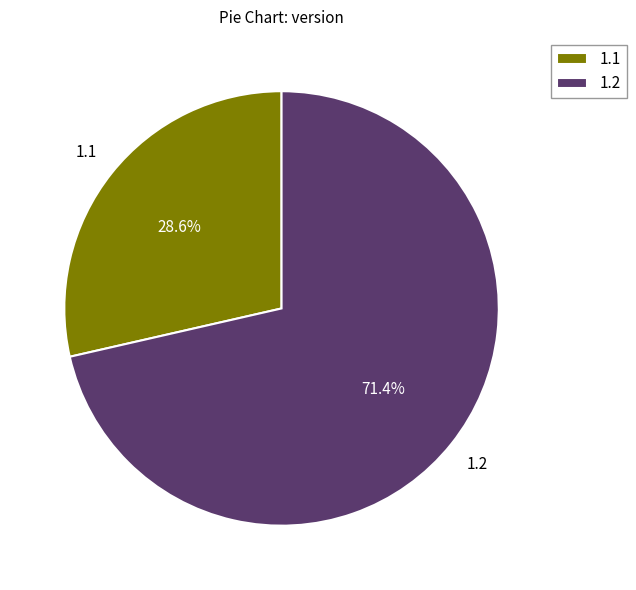

Which category has the smallest portion of the pie?

1.1